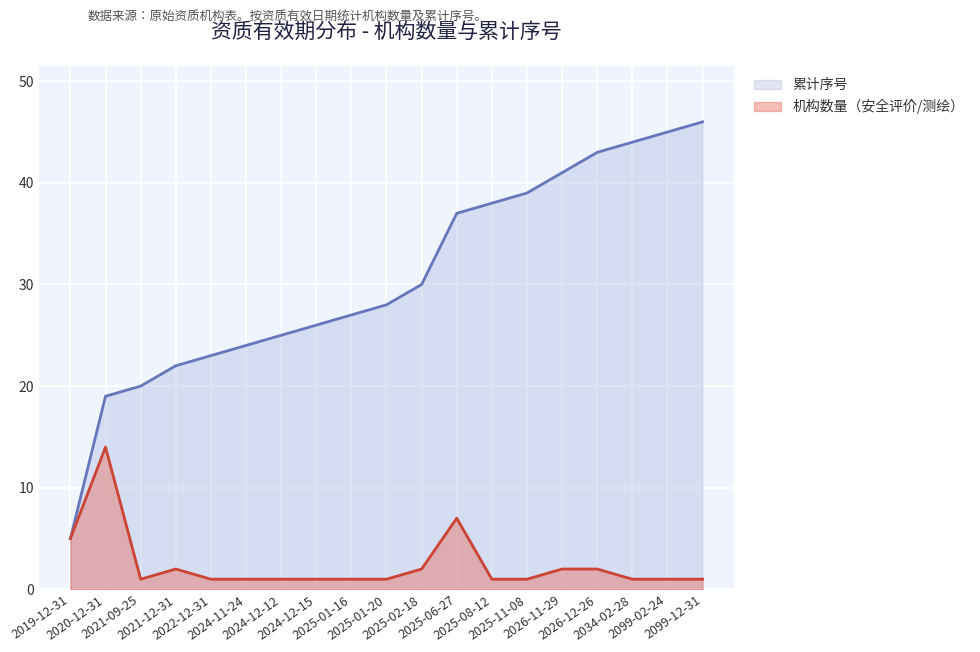

What is the difference between the second highest and second lowest values in the 累计序号 series?

26